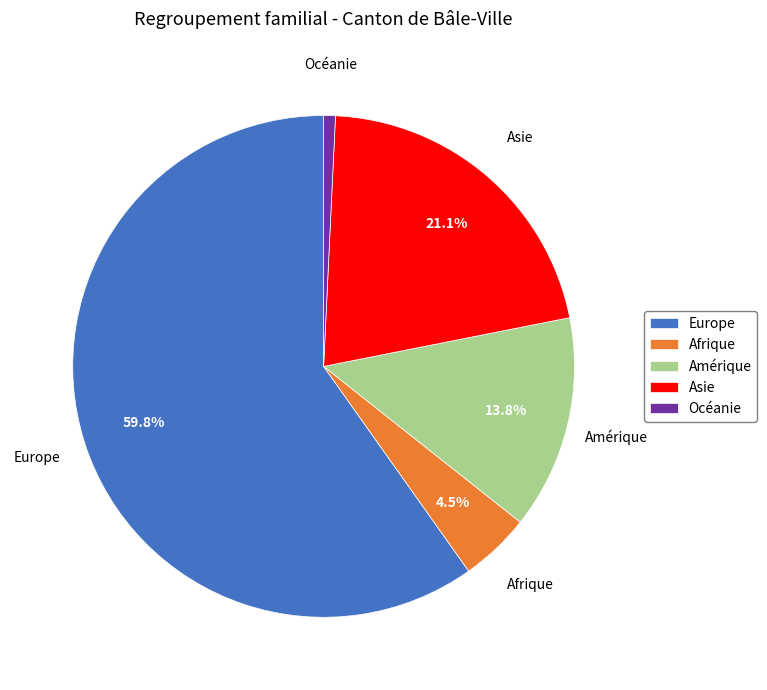

Between Amérique and Océanie, which is larger?

Amérique